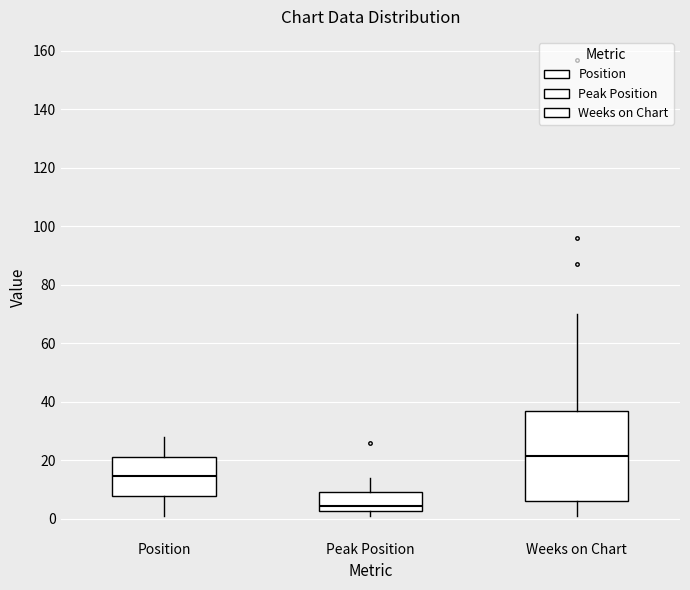

Reading left to right, read every box against the y-axis: the position of its median line, the range the box covers, and the ends of its whiskers. The values are not printed on the chart, so give them approximately, as read against the axis.

Position: median 14, box 8 to 22, whiskers 2 to 28
Peak Position: median 4, box 2 to 10, whiskers 2 (just below the box's lower edge) to 14
Weeks on Chart: median 22, box 6 to 38, whiskers 2 to 70